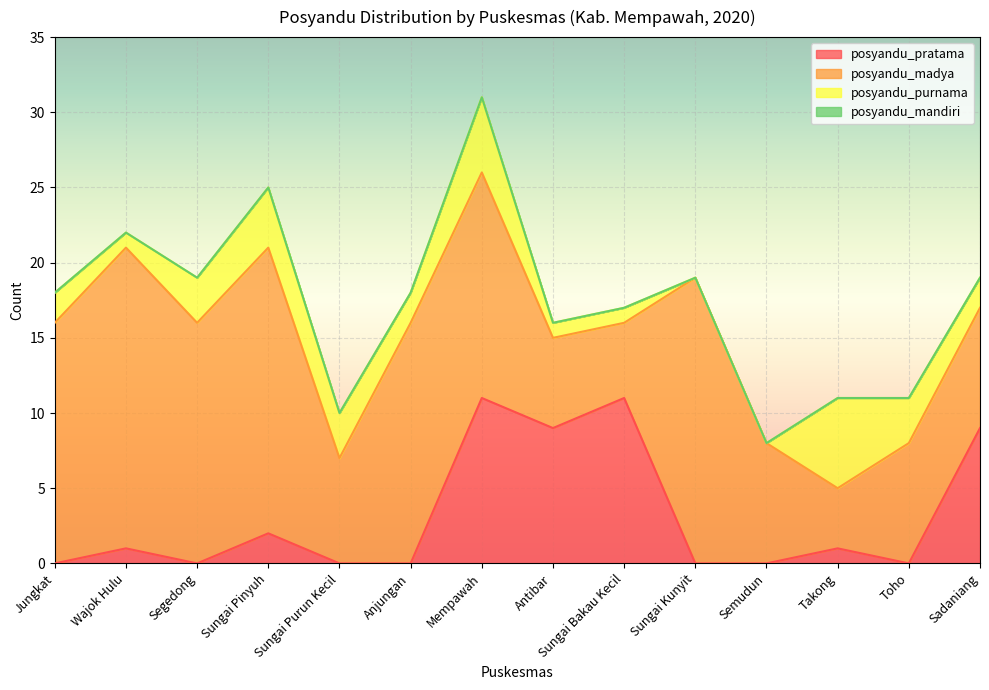

How many values in the posyandu_madya series are below 15?

7